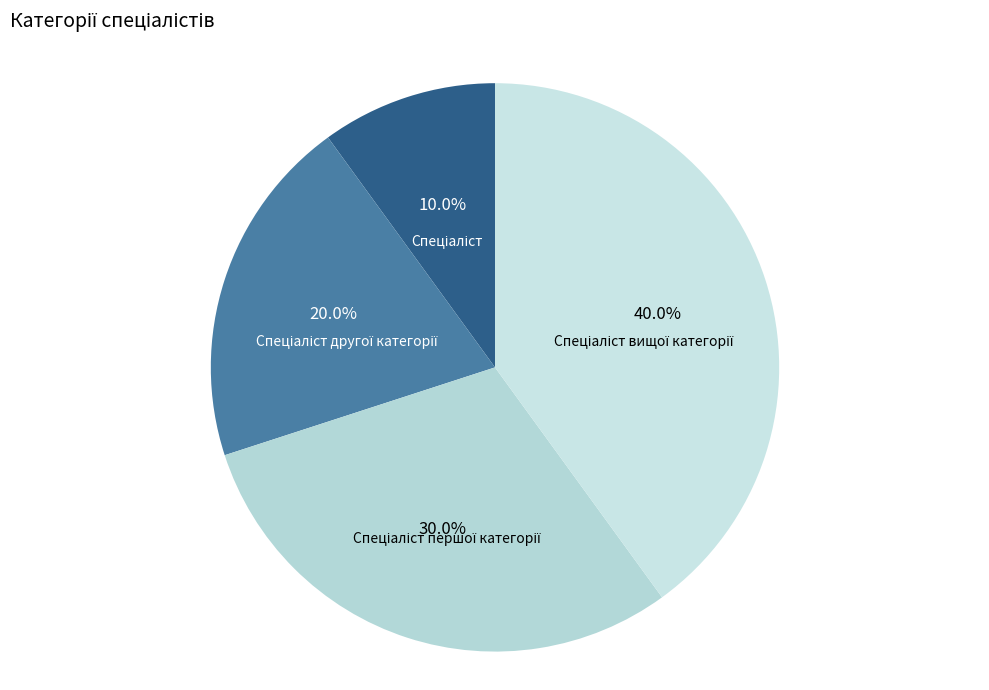

Is there any slice that represents more than half of the pie?

No